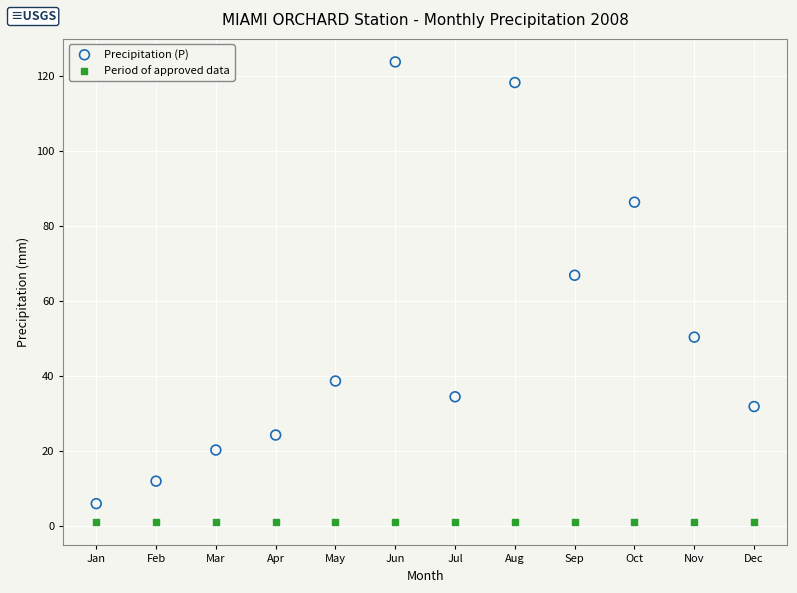

Which series reaches the minimum Y coordinate?

Period of approved data